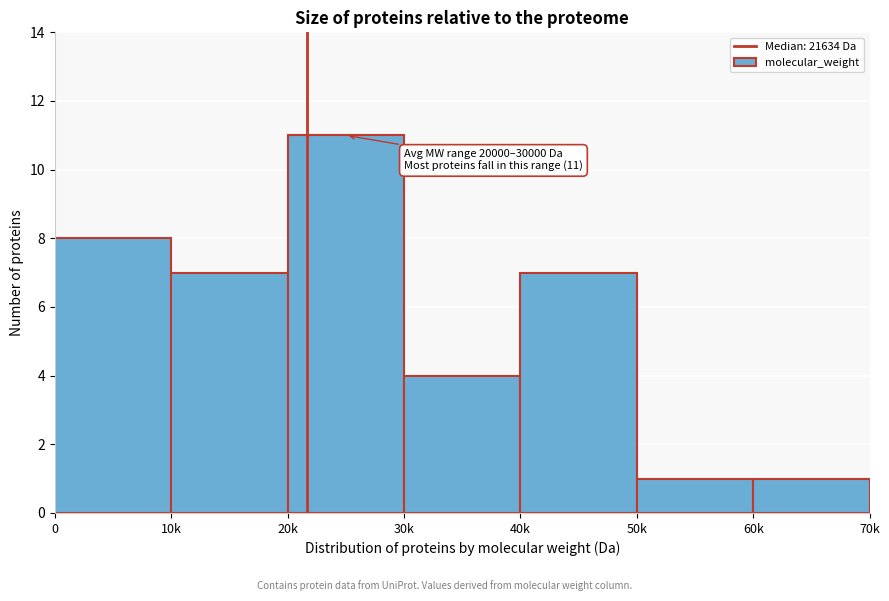

Reading left to right, list all the values displayed in this chart.

8	7	11	4	7	1	1